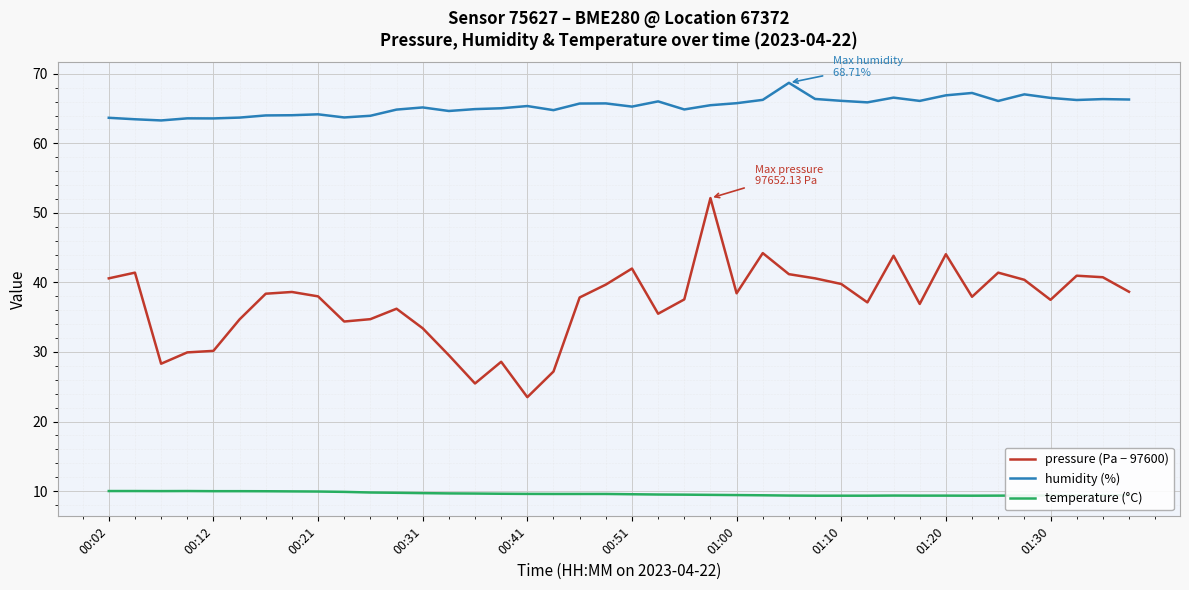

Does the chart display data point markers on the line(s)?

No